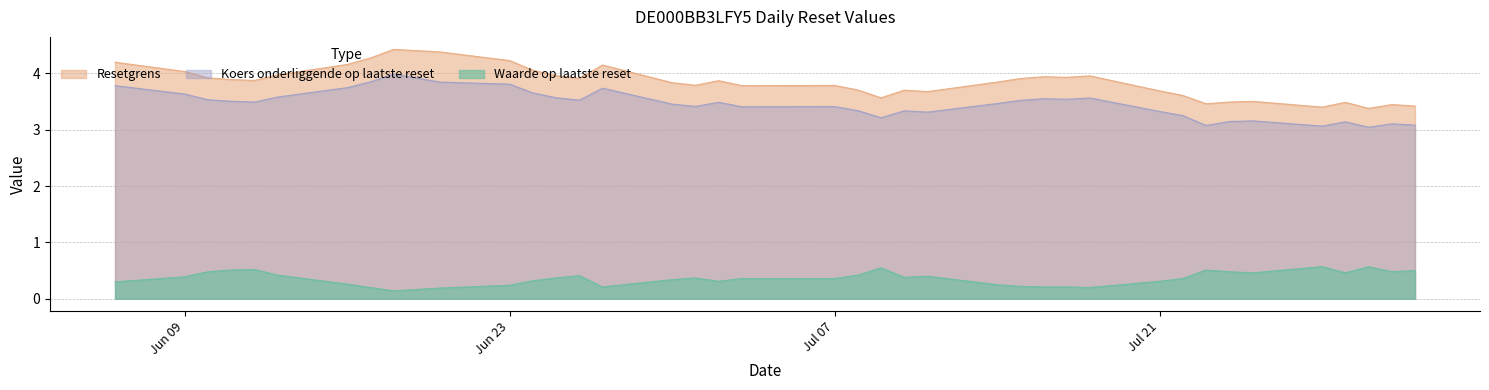

Does the chart display data point markers on the line(s)?

No